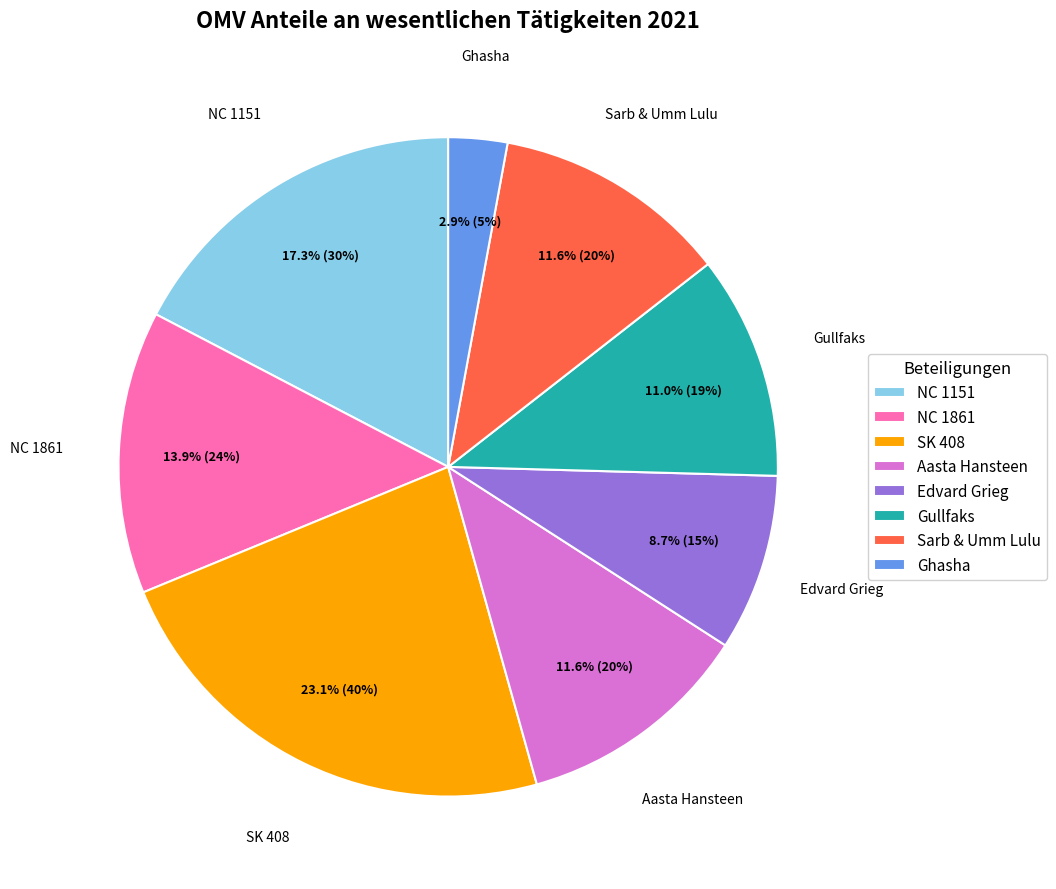

To the nearest percent, what percentage of the pie is Sarb & Umm Lulu?

12%